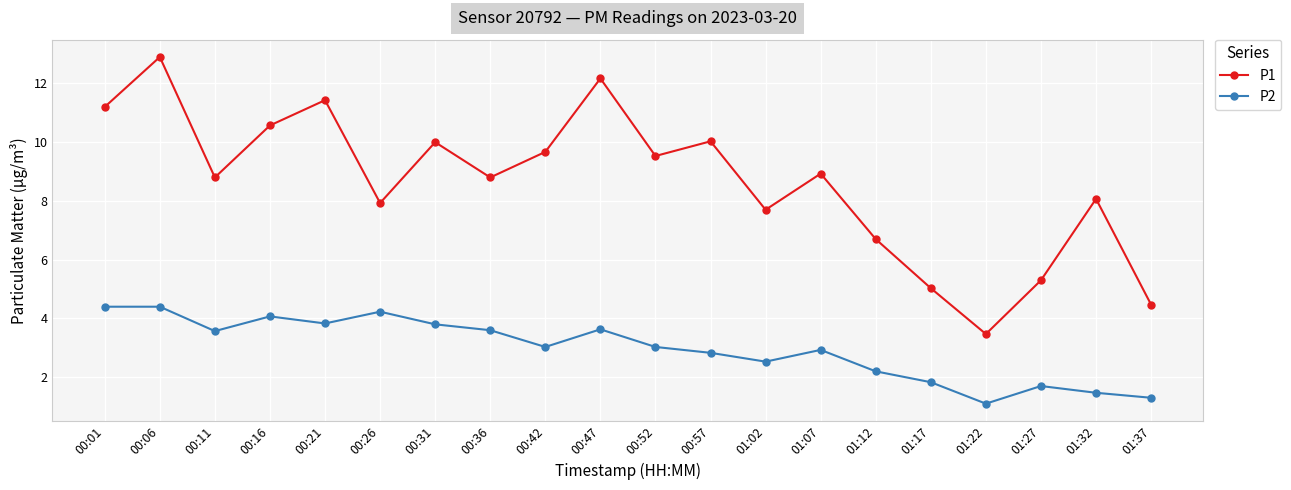

At which category is the sum across all series the highest?

00:06